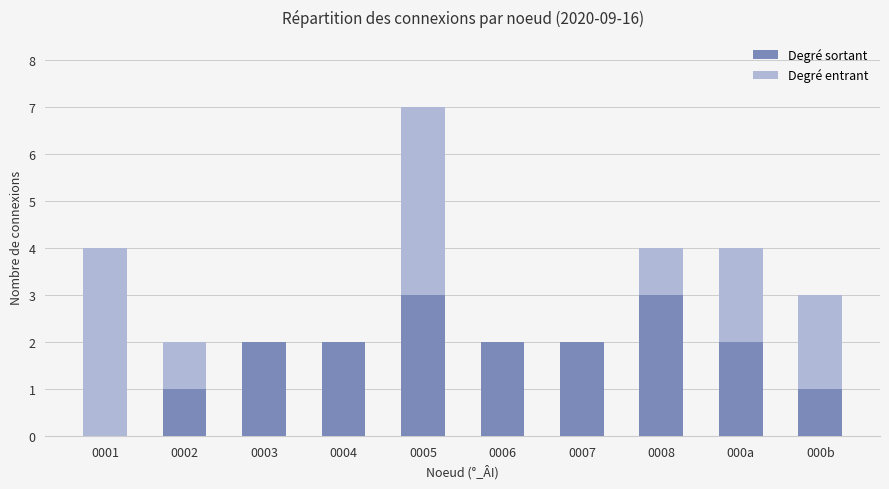

Is it true that Degré sortant equals 1 at 000b?

True